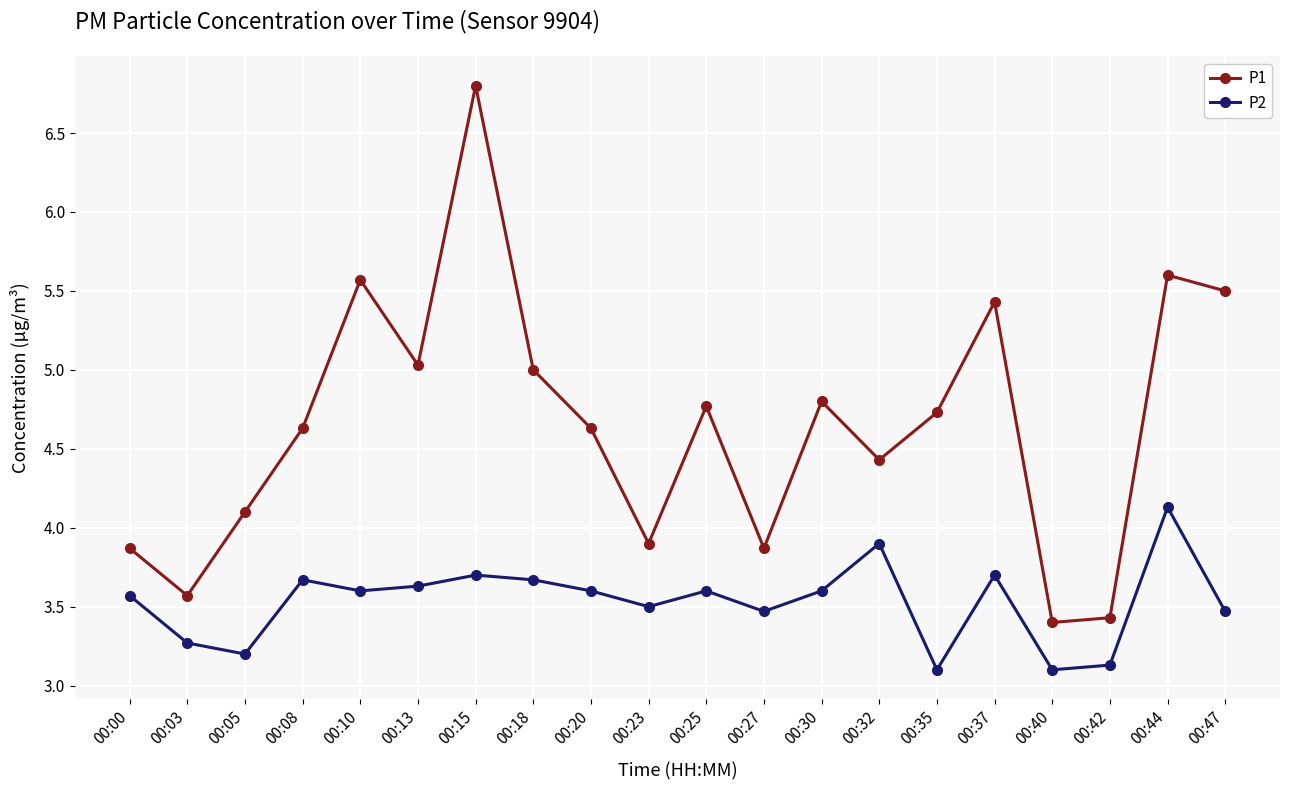

In P2, how many points are lower than both neighbors (excluding endpoints)?

6